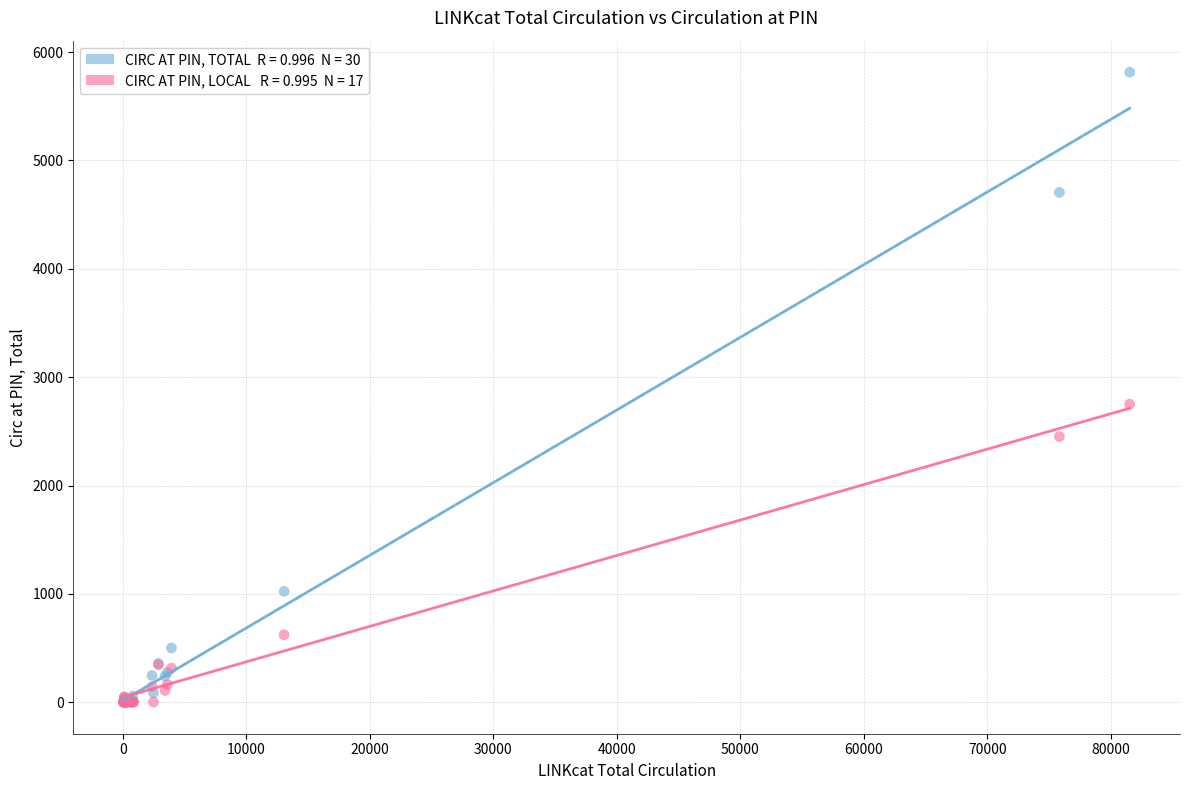

Across all series, what Y value is closest to 2907?

2751